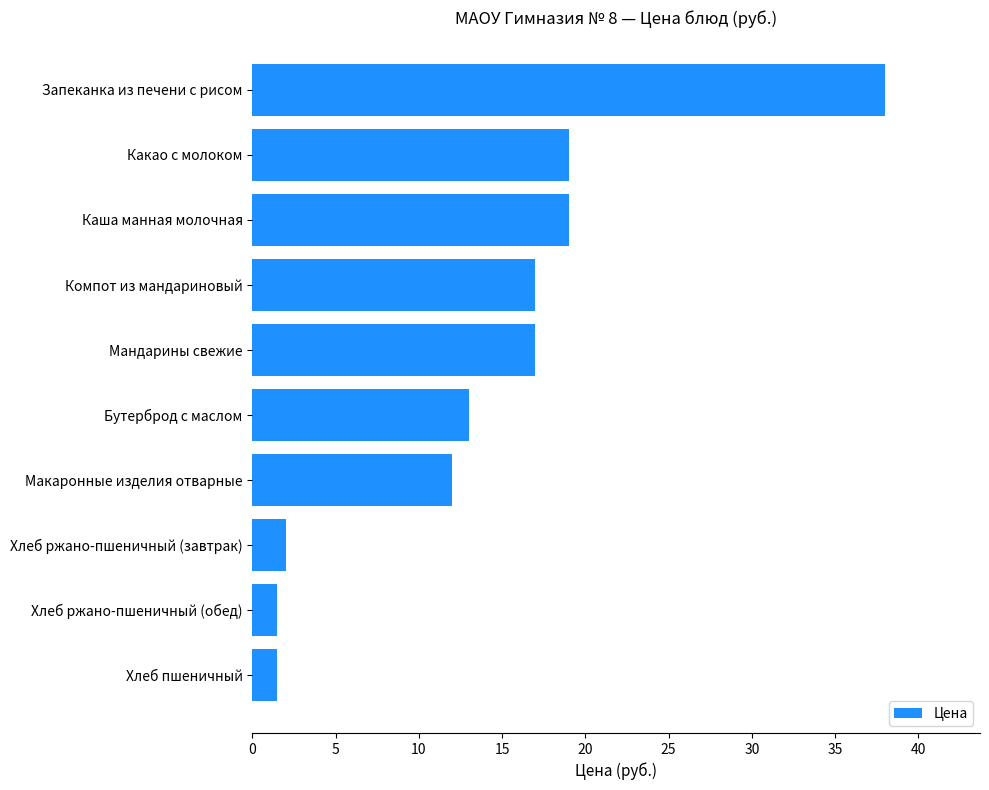

Approximately how many times larger is the value at Мандарины свежие compared to Хлеб ржано-пшеничный (обед)?

11.3